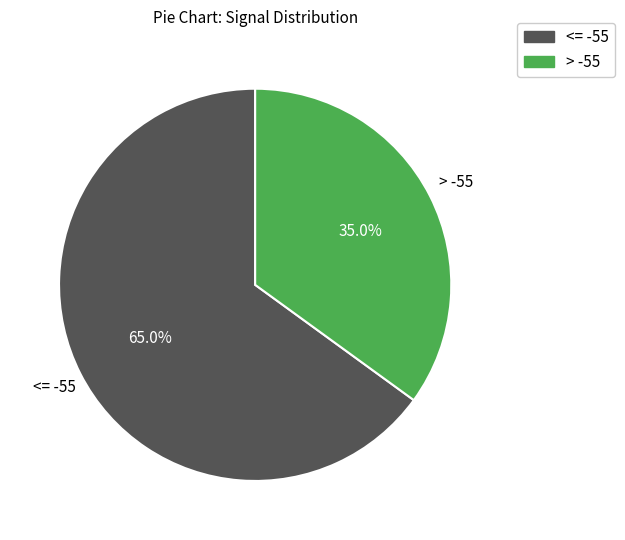

Rank the categories by value from lowest to highest.

> -55, <= -55